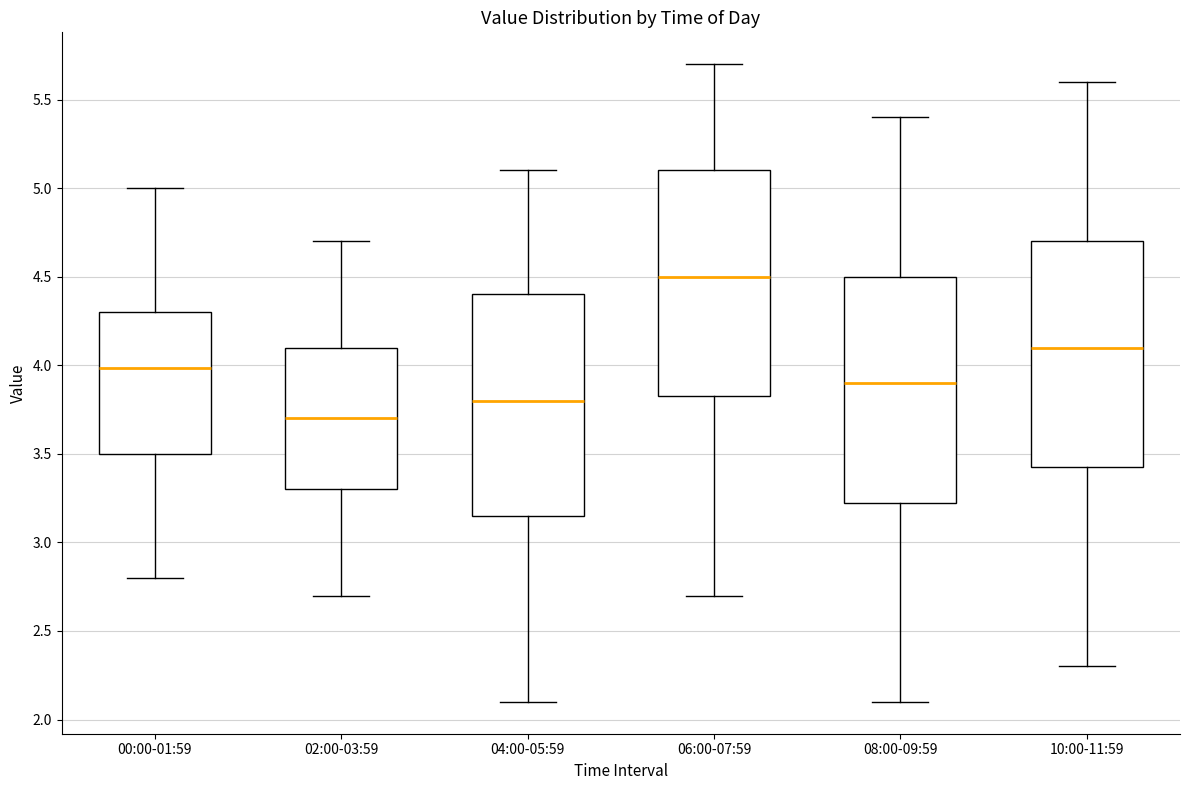

Reading left to right, transcribe this box plot: for each box, give where its median line is, the range the box spans, and where its two whiskers end, as read against the y-axis. The values are not printed on the chart, so give them approximately, as read against the axis.

00:00-01:59: median 4.00, box 3.50 to 4.30, whiskers 2.80 to 5.00
02:00-03:59: median 3.70, box 3.30 to 4.10, whiskers 2.70 to 4.70
04:00-05:59: median 3.80, box 3.15 to 4.40, whiskers 2.10 to 5.10
06:00-07:59: median 4.50, box 3.85 to 5.10, whiskers 2.70 to 5.70
08:00-09:59: median 3.90, box 3.25 to 4.50, whiskers 2.10 to 5.40
10:00-11:59: median 4.10, box 3.45 to 4.70, whiskers 2.30 to 5.60